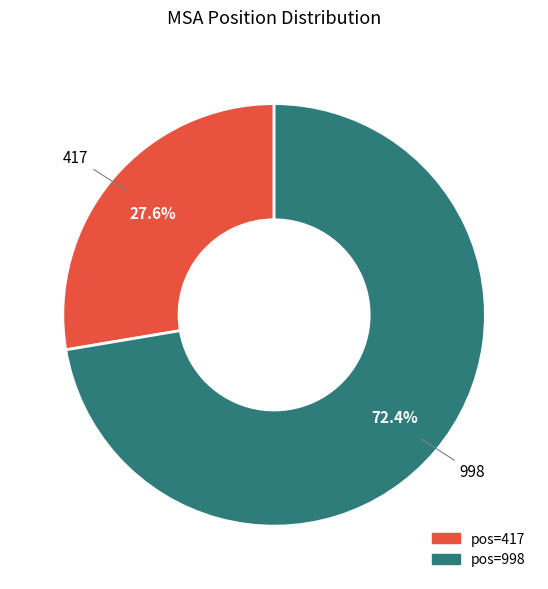

Is there a majority slice in this chart?

Yes